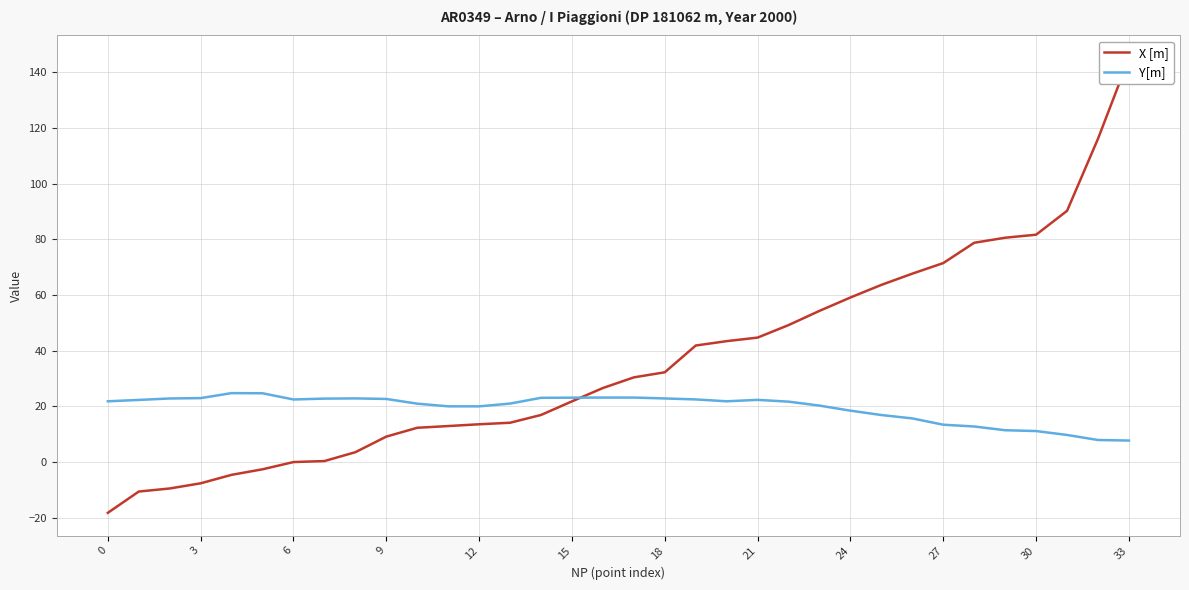

How many lines are shown in the chart?

2